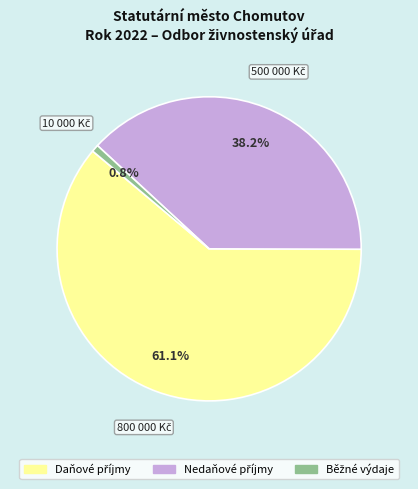

Is there a majority slice in this chart?

Yes